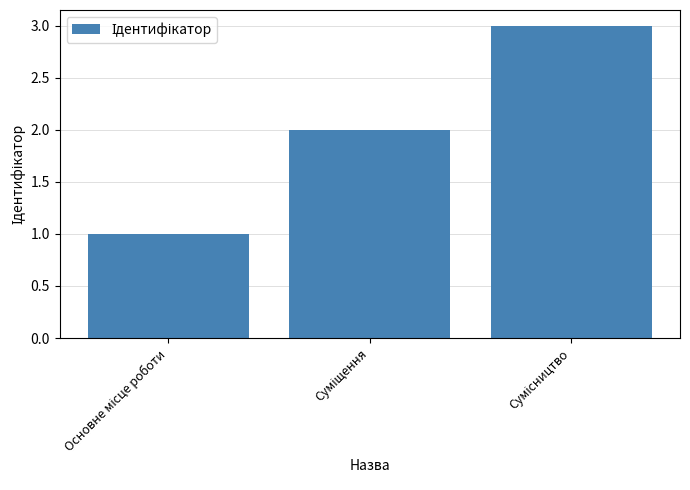

Reading left to right, what are all the values shown in this chart?

1	2	3